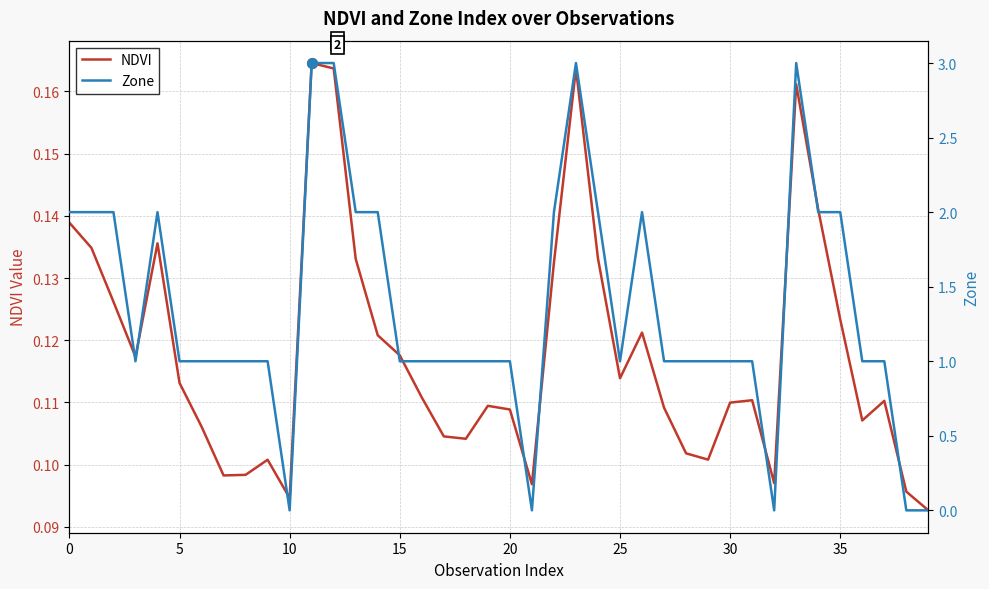

Which series ends up on top after the final intersection of Zone and NDVI?

NDVI